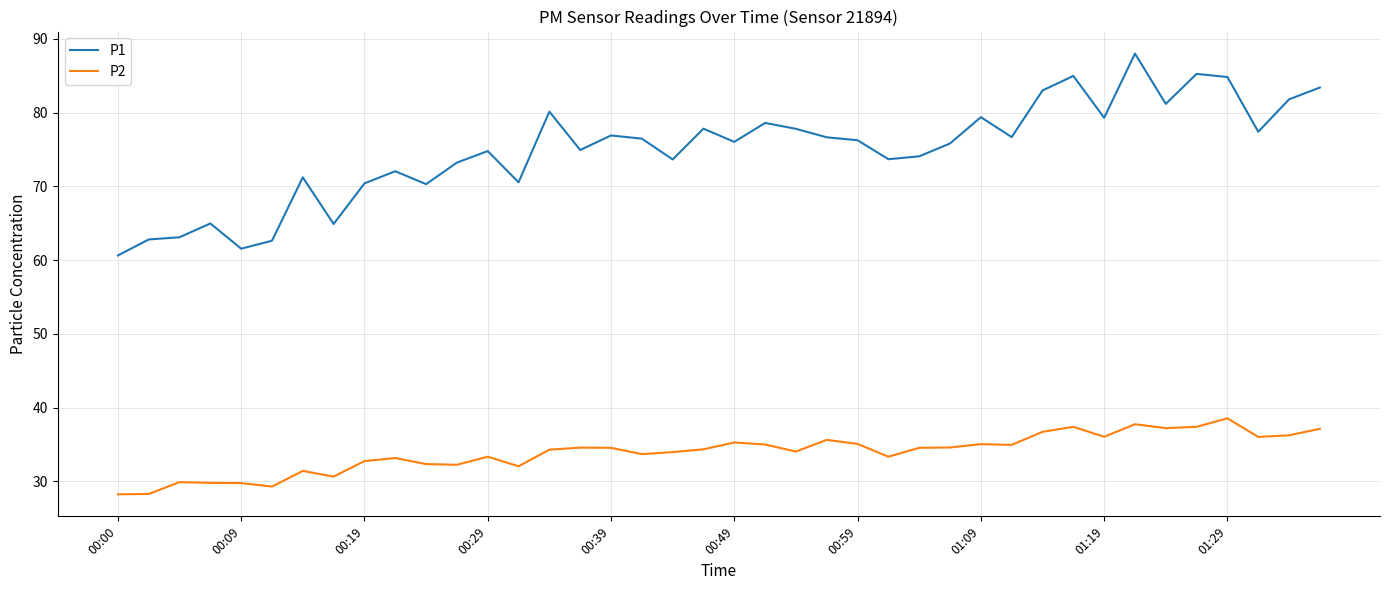

True or false: P2 and P1 intersect in this chart.

False